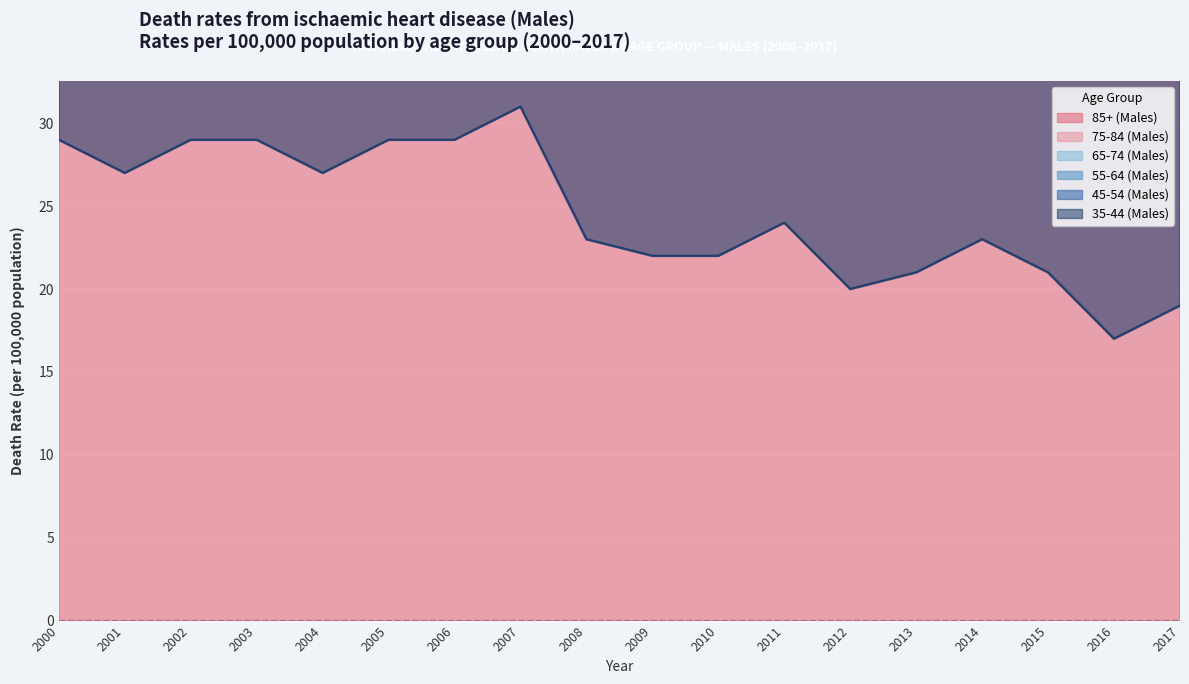

In 35-44 (Males), how many points are lower than both neighbors (excluding endpoints)?

4